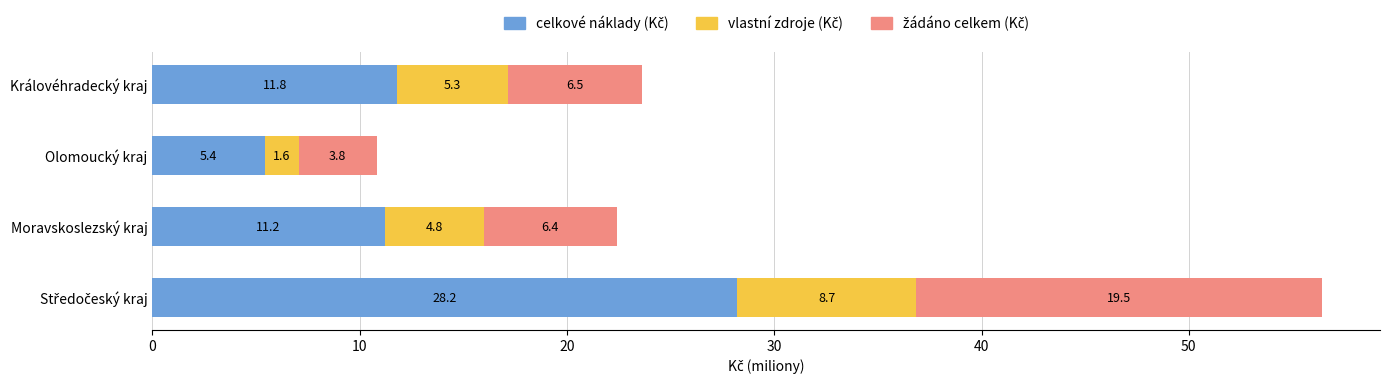

What is the total value across all series at Královéhradecký kraj?

23.6